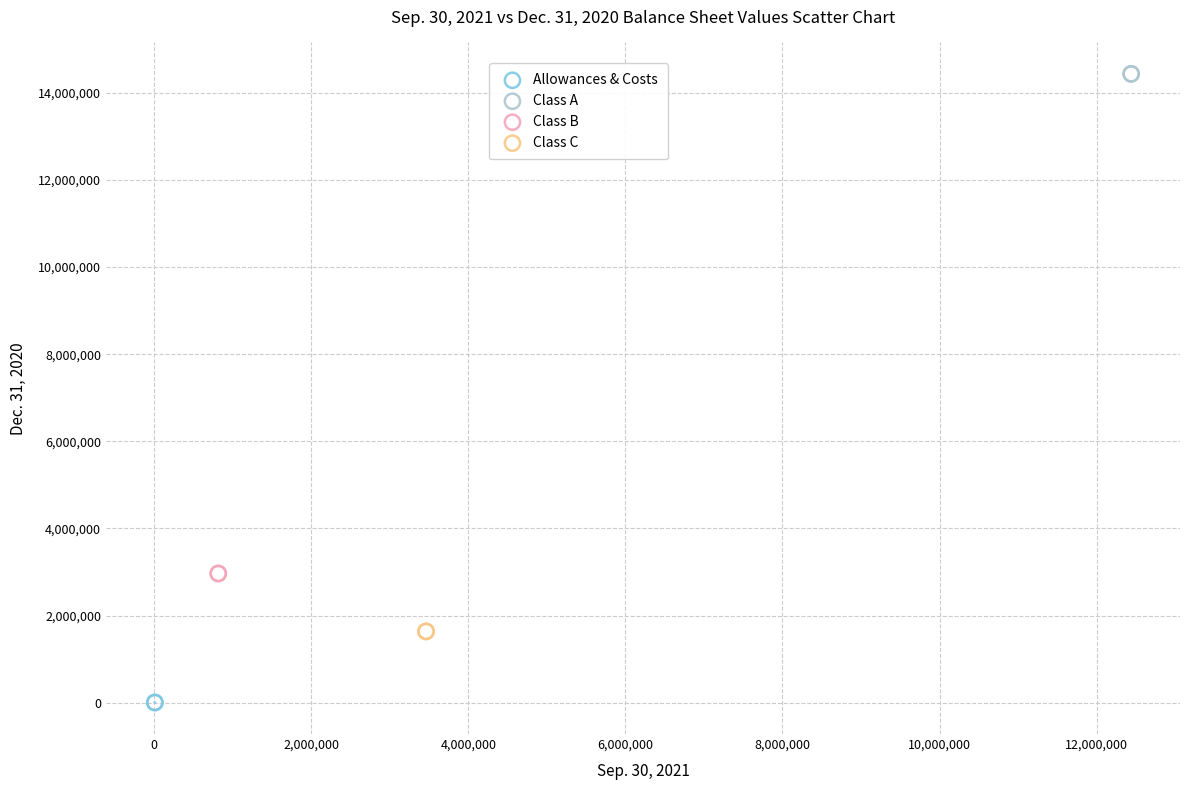

What are all the series names shown in the legend?

Allowances & Costs, Class A, Class B, Class C